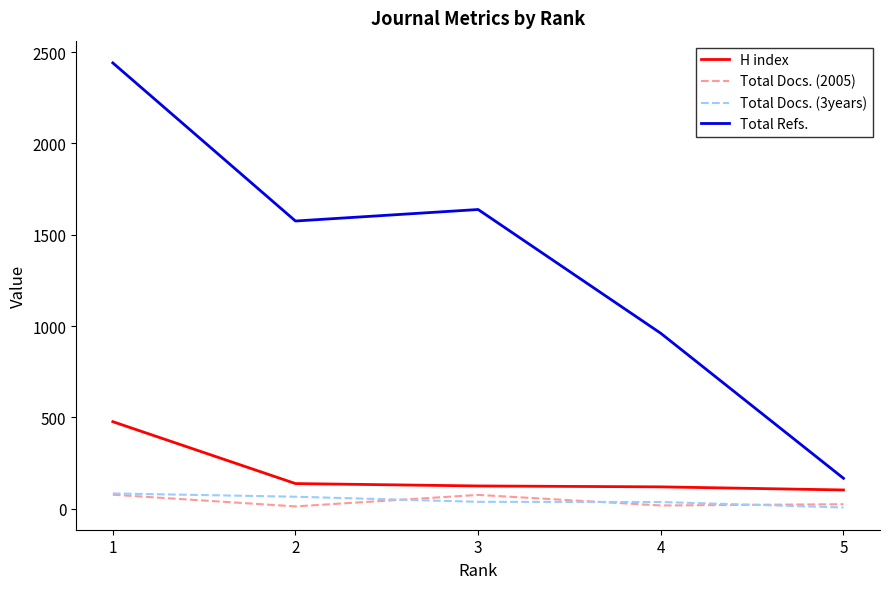

What is the difference between the maximum and minimum values in the Total Refs. series?

2275